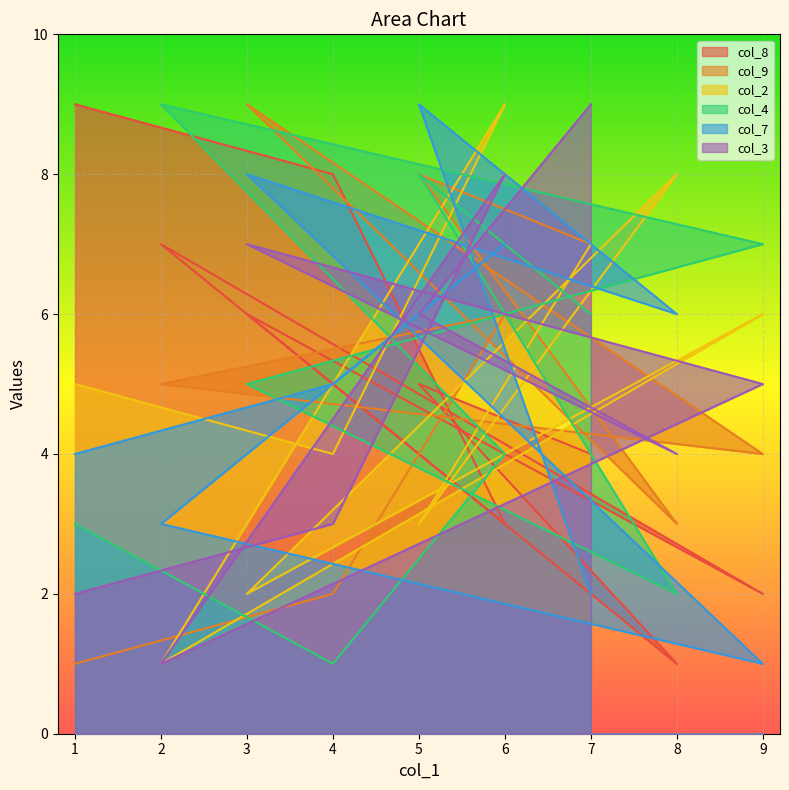

In col_2, how many points are higher than both neighbors (excluding endpoints)?

3